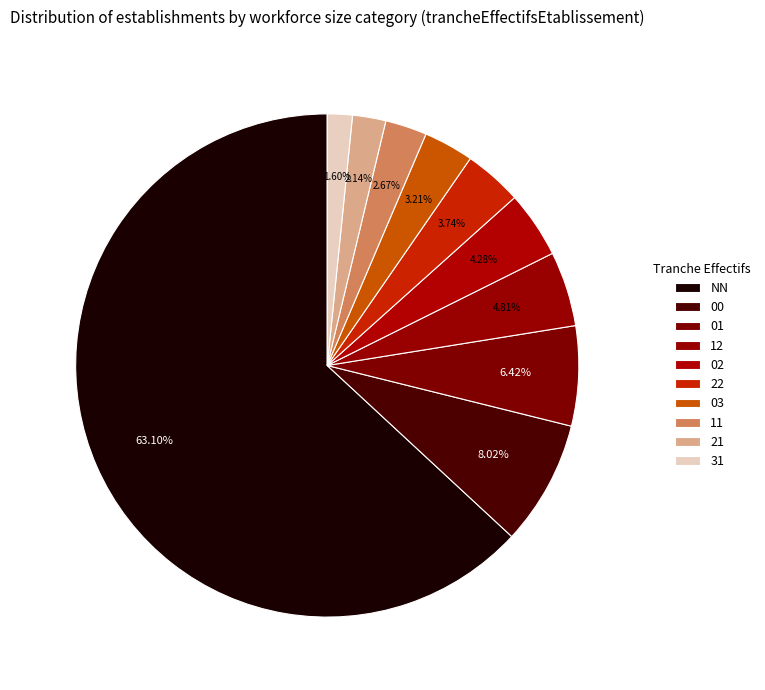

True or false: 31 accounts for 1% of the total.

False